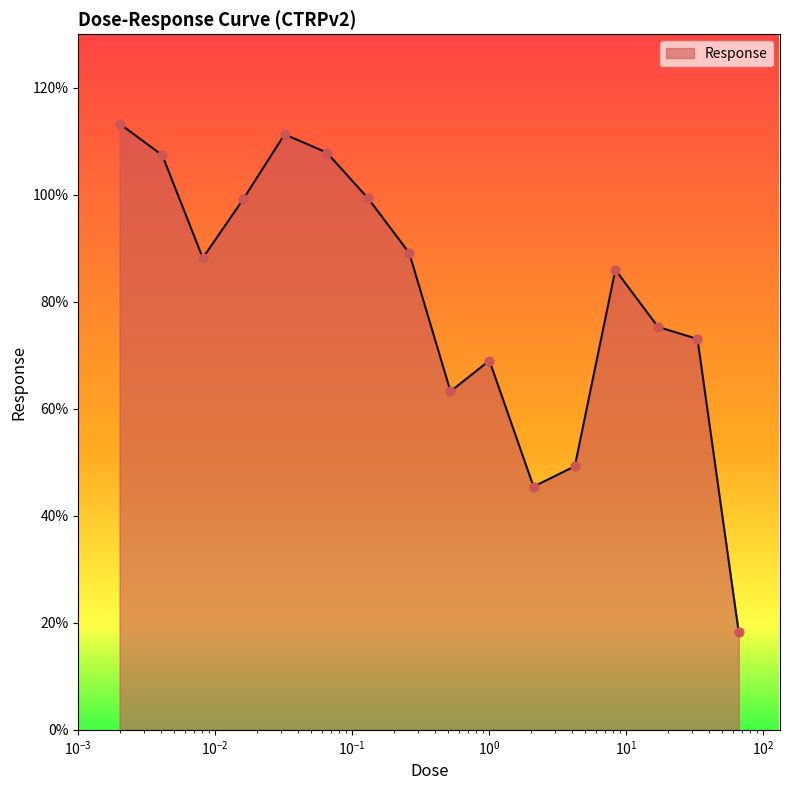

What is the difference between the maximum and minimum values?

95.1